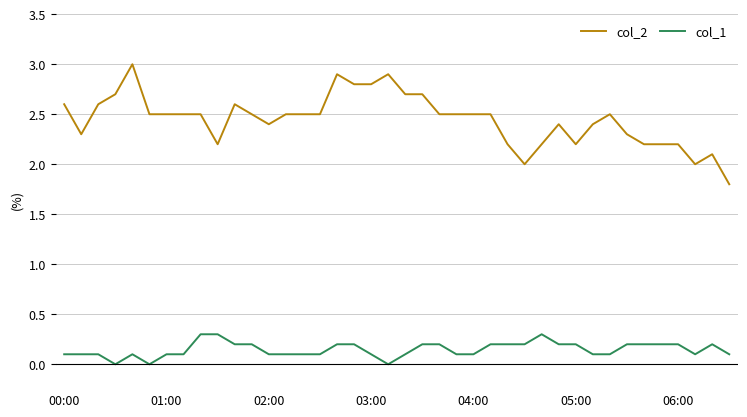

What is the maximum value for col_2?

3.0